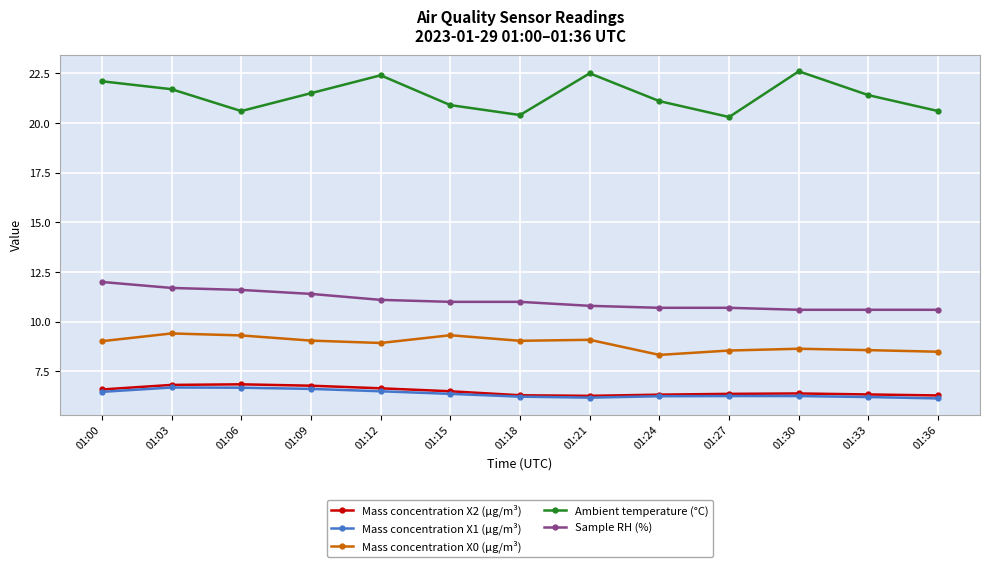

The value of Mass concentration X2 (μg/m³) at 01:06 is 11.9. True or false?

False